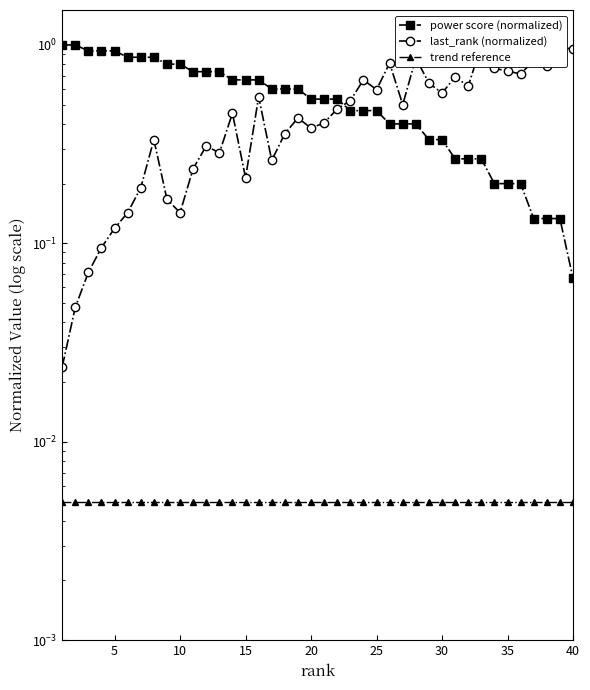

What is the sum of all last_rank (normalized) values?

18.9